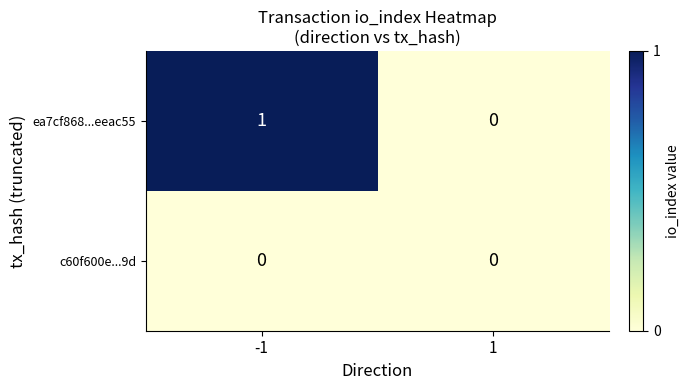

Reading left to right, list all the values displayed in this chart.

ea7cf868...eeac55: -1=1	1=0
c60f600e...9d: -1=0	1=0